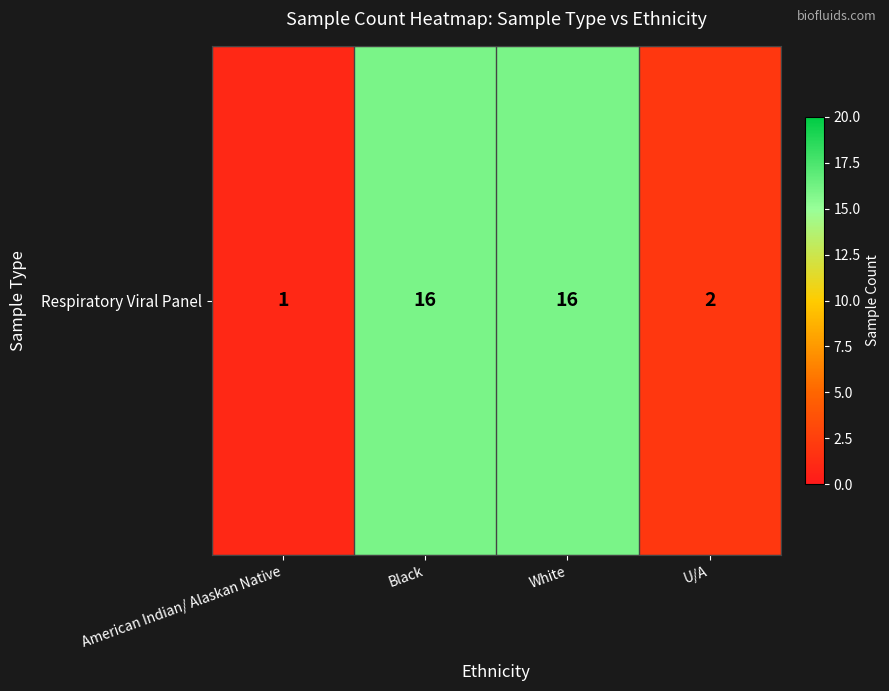

Is it true that the value at Black is 23?

False